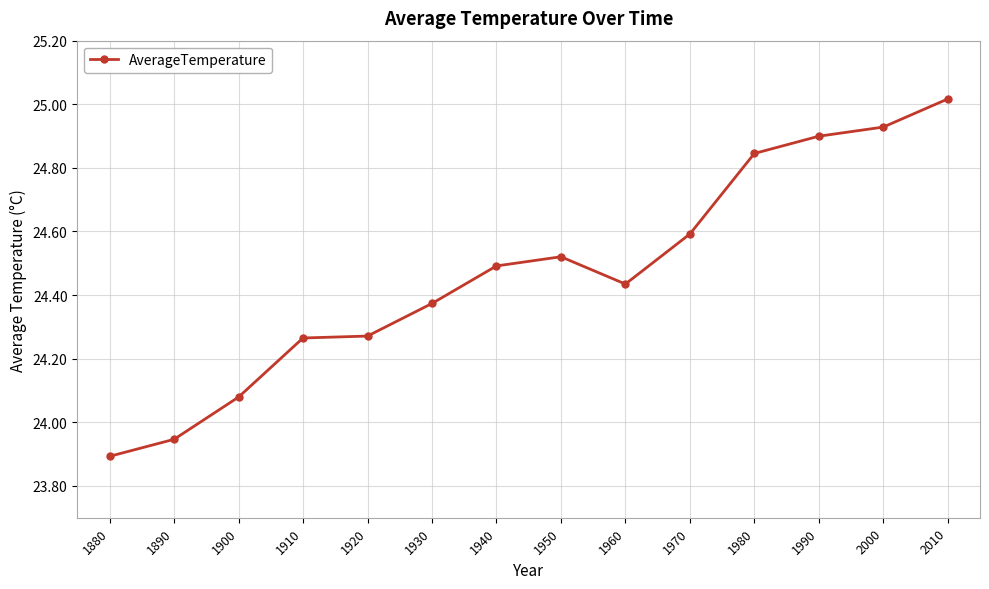

True or false: the data shows 24.5 at 1950.

True